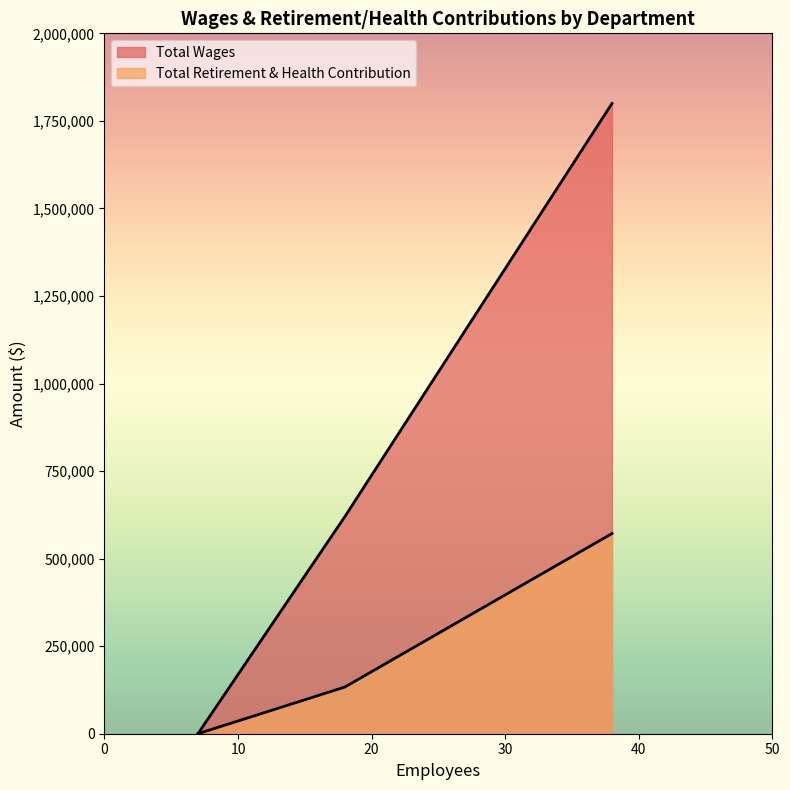

Reading right to left, list all the values displayed in this chart.

Total Wages: Board Member=0	Administrative=619903	Educational=1799682
Total Retirement & Health Contribution: Board Member=0	Administrative=133272	Educational=571638